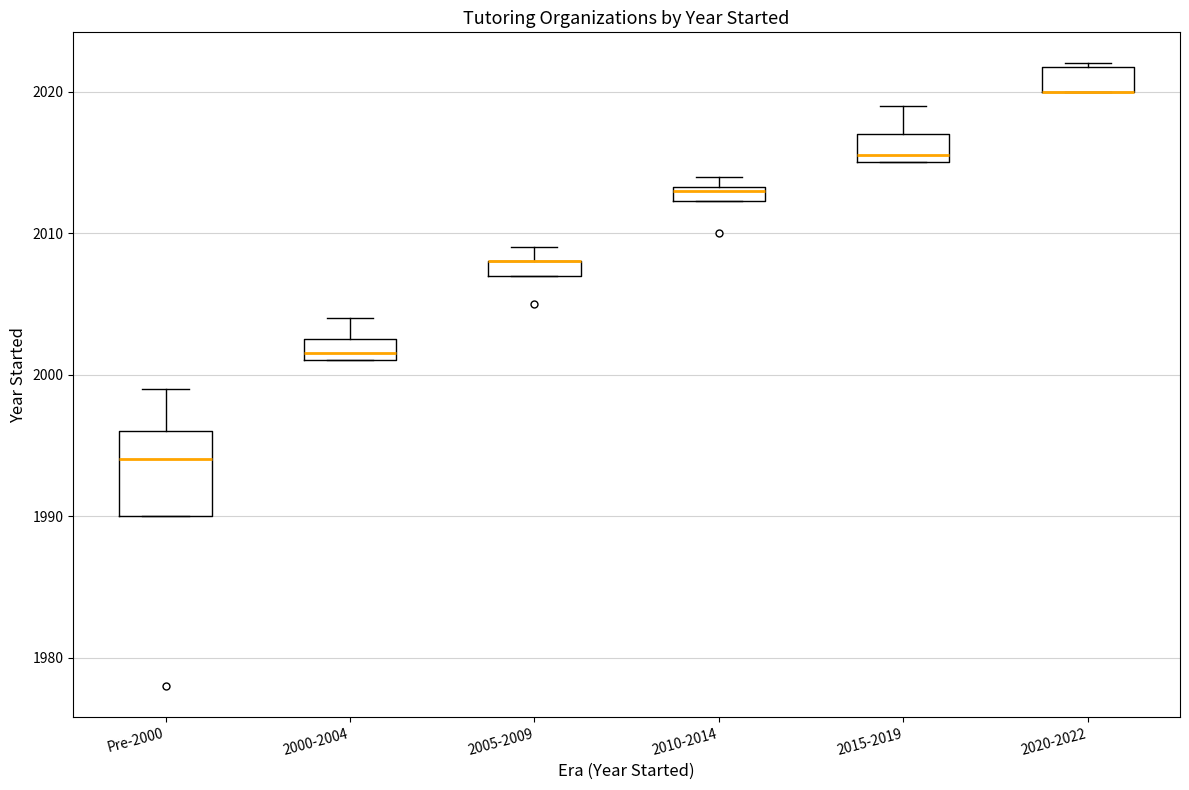

Comparing the boxes themselves (not the whiskers), which one is the tallest?

Pre-2000